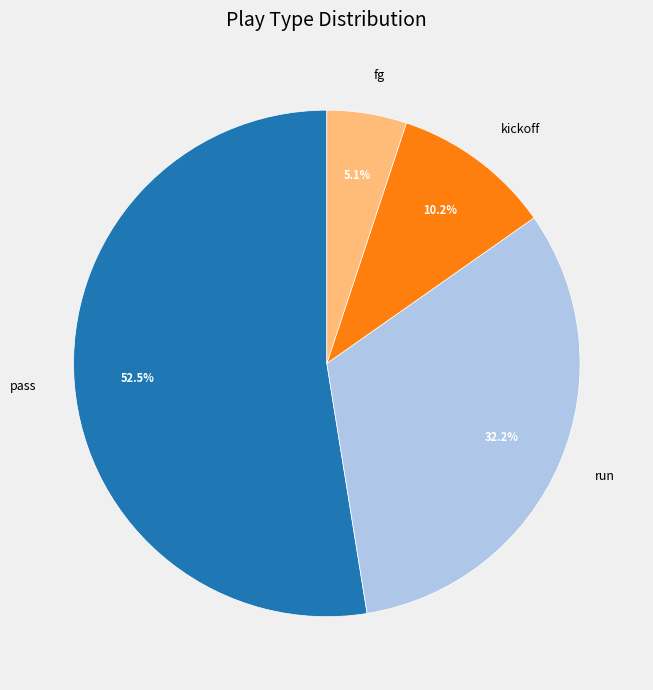

Do fg and kickoff together represent more than half of the pie?

No